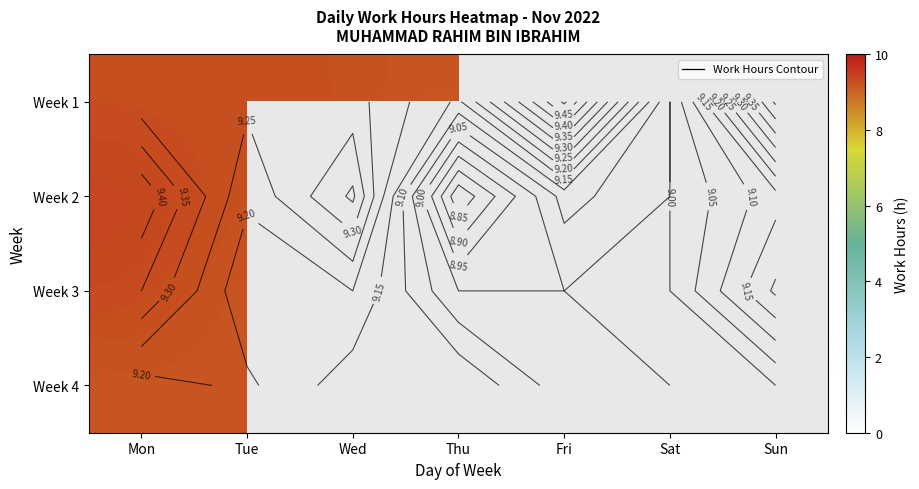

What is the greatest value displayed?

9.5